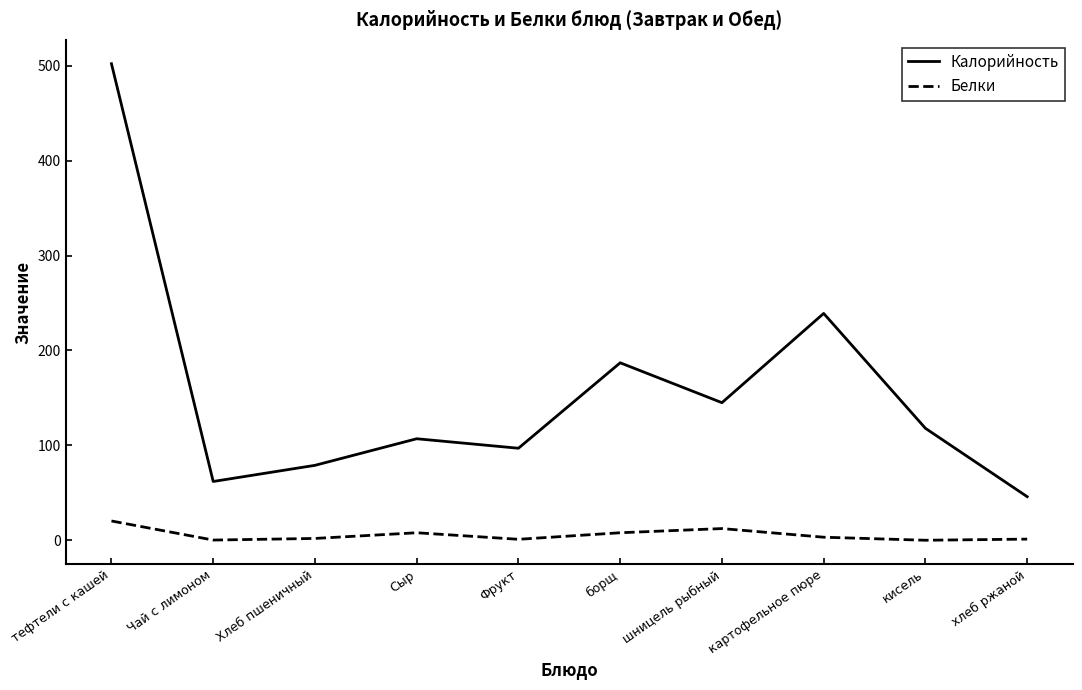

What are all the series names shown in the legend?

Калорийность, Белки